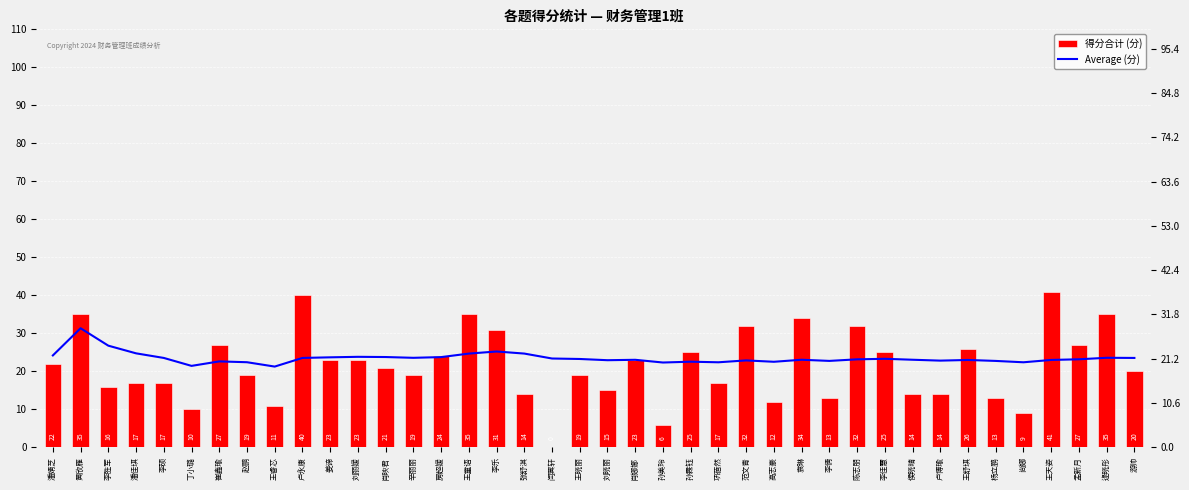

What is the difference between the highest and lowest values at 王舒琪?

5.1